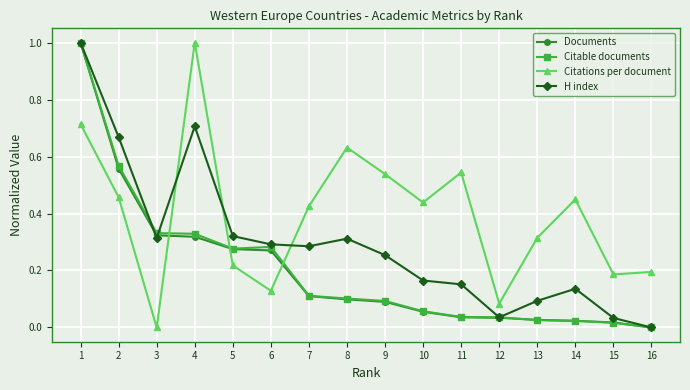

The Citations per document series shows 0.1 at 12. True or false?

True